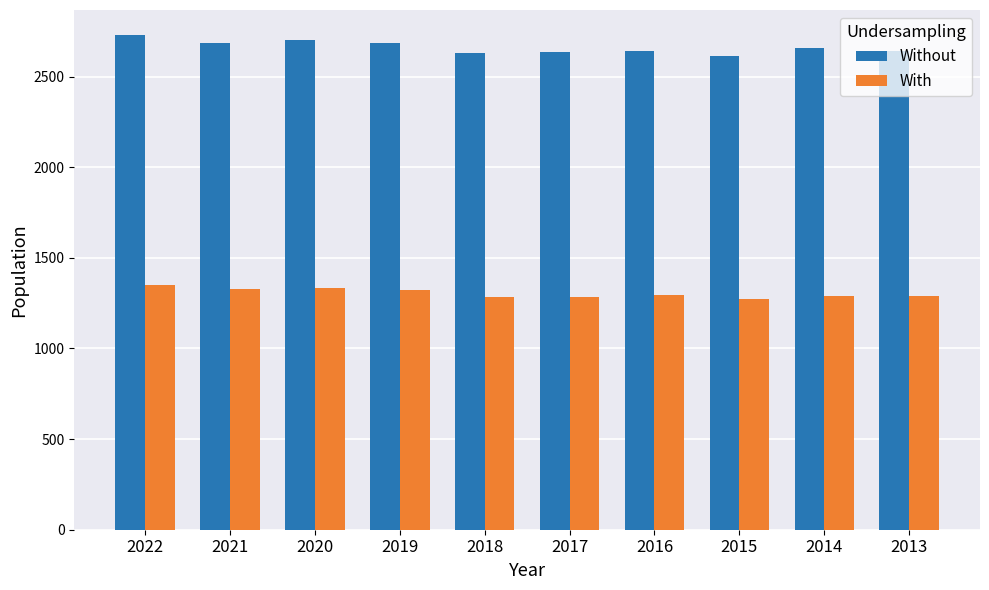

At which category is the sum across all series the highest?

2022